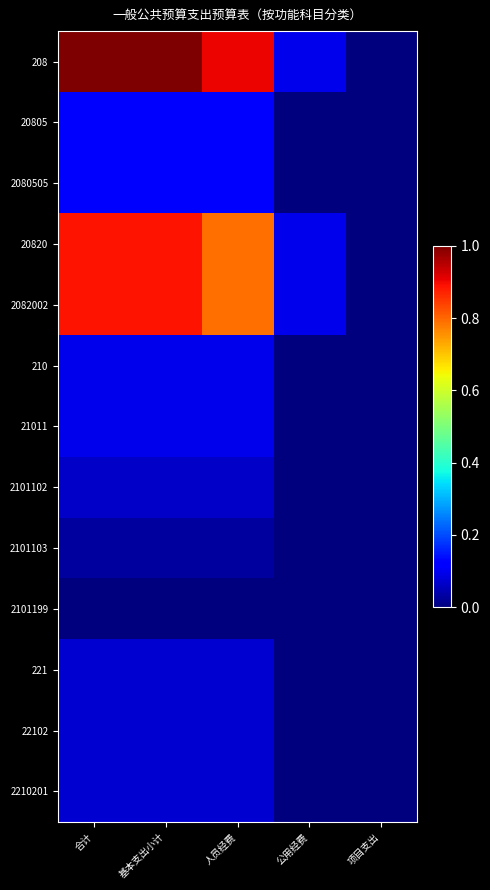

Count the number of categories in the chart.

5